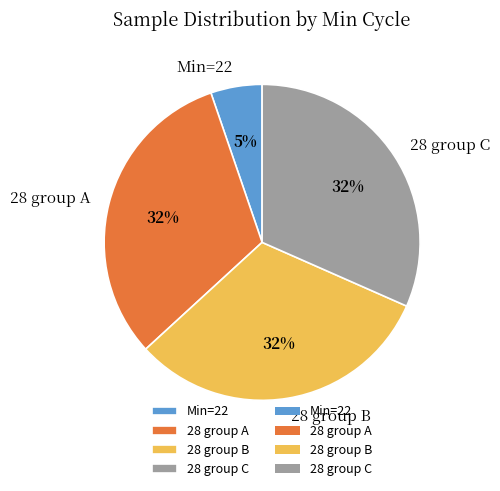

Between 28 group A and Min=22, which is larger?

28 group A